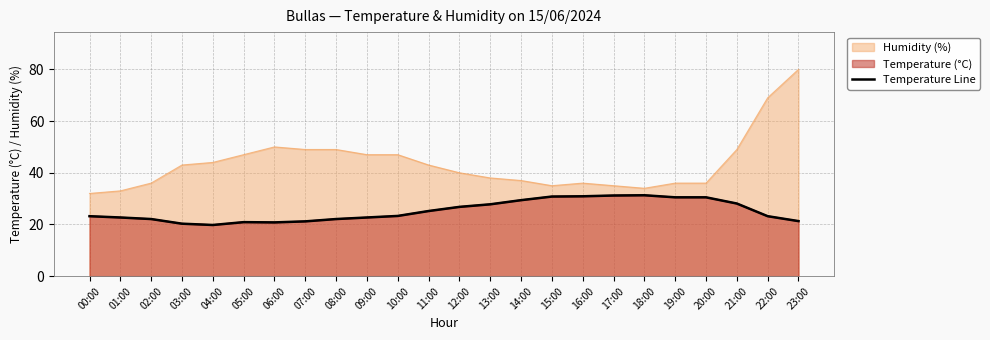

Does the chart display data point markers on the line(s)?

No